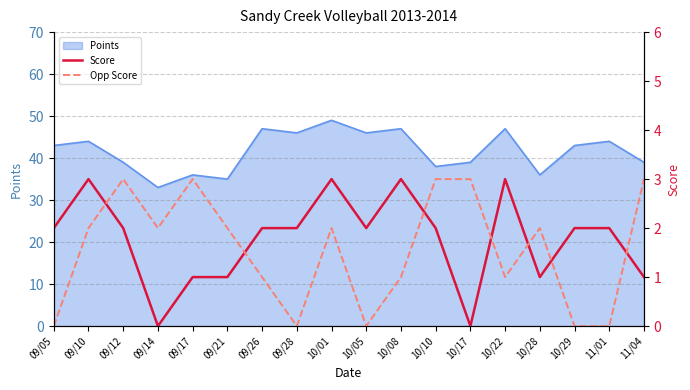

What is the minimum value for Points?

33